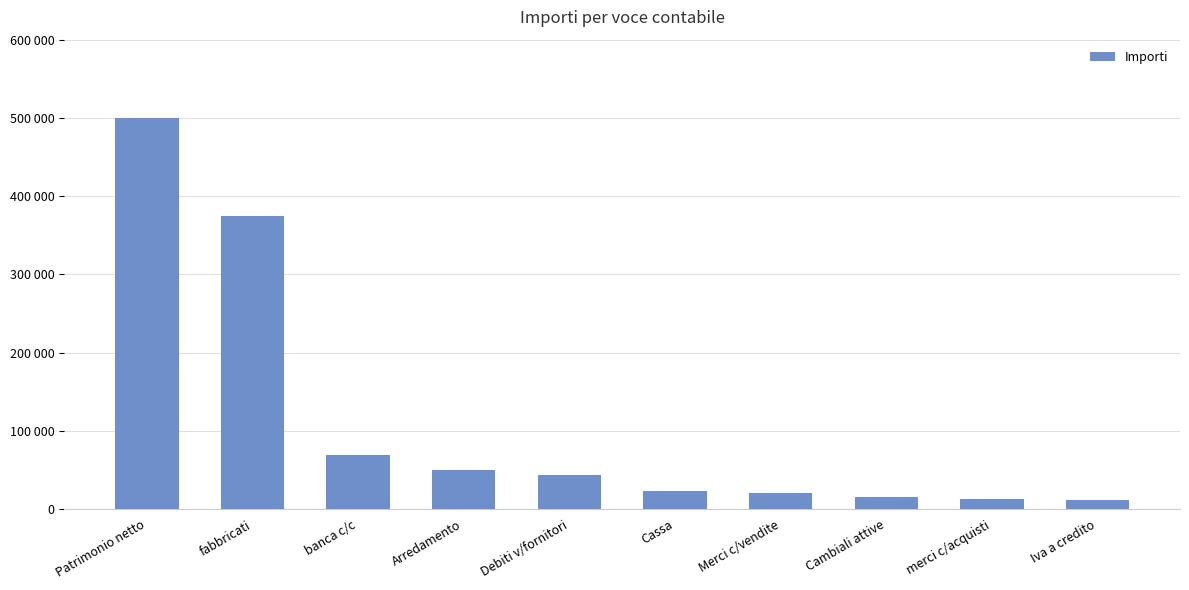

Approximately how many times larger is the value at Debiti v/fornitori compared to Iva a credito?

3.7